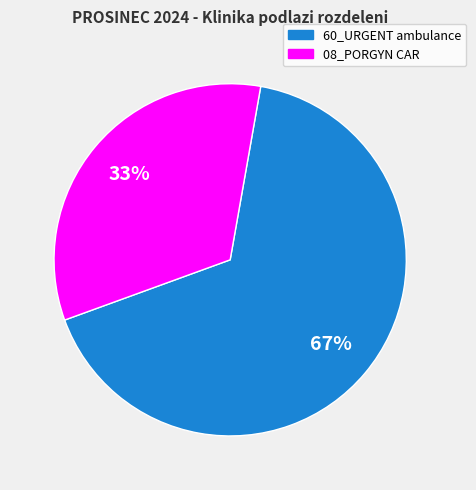

To the nearest percent, what is the average slice percentage?

50%